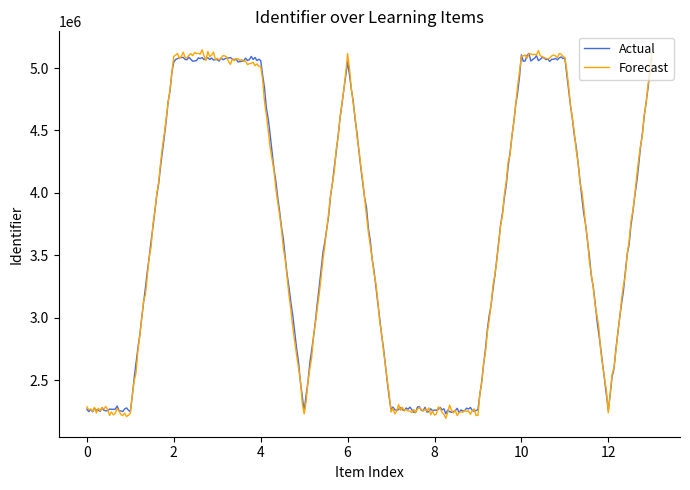

What is the greatest value displayed?

5146797.5